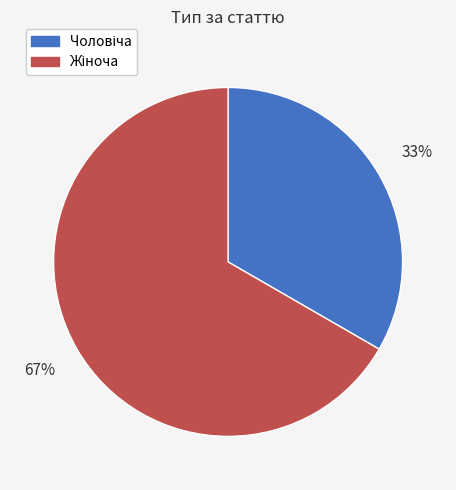

Is there any slice that represents more than half of the pie?

Yes